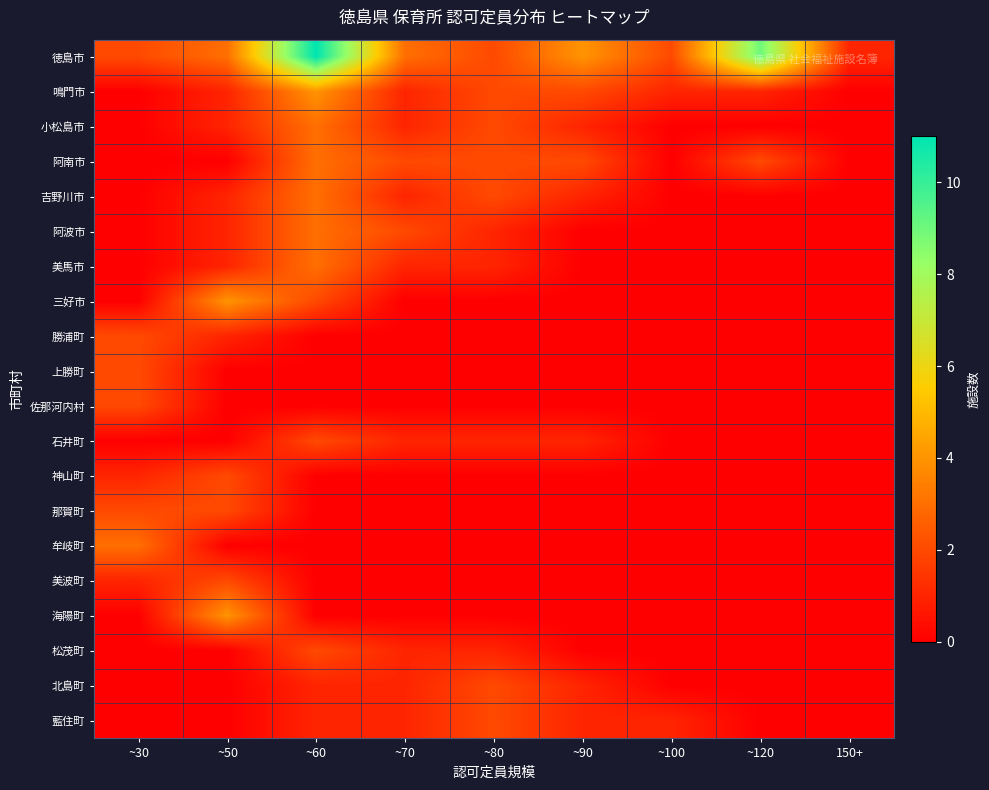

What is the total value across all series at ~60?

38